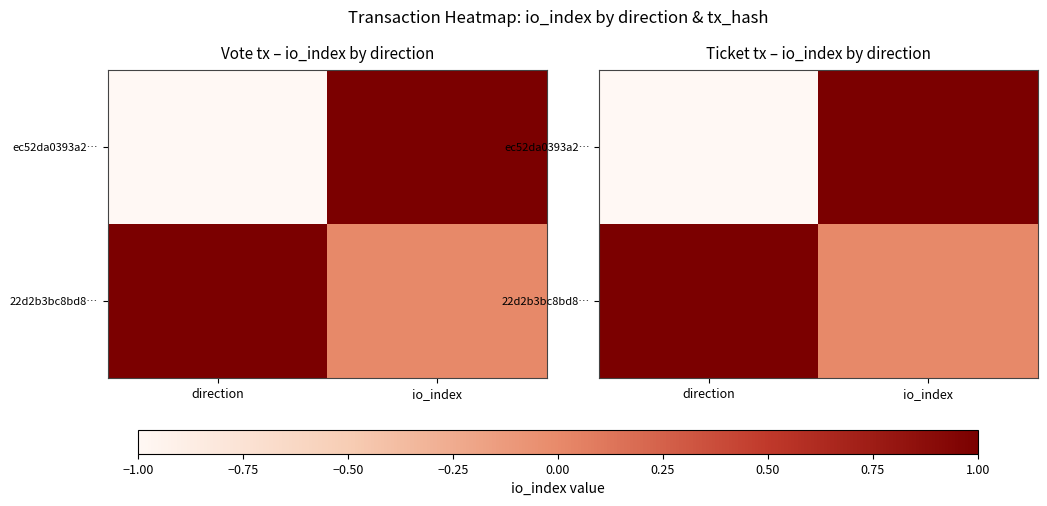

Count the 22d2b3bc8bd8… values in the range 0 to 1.

2